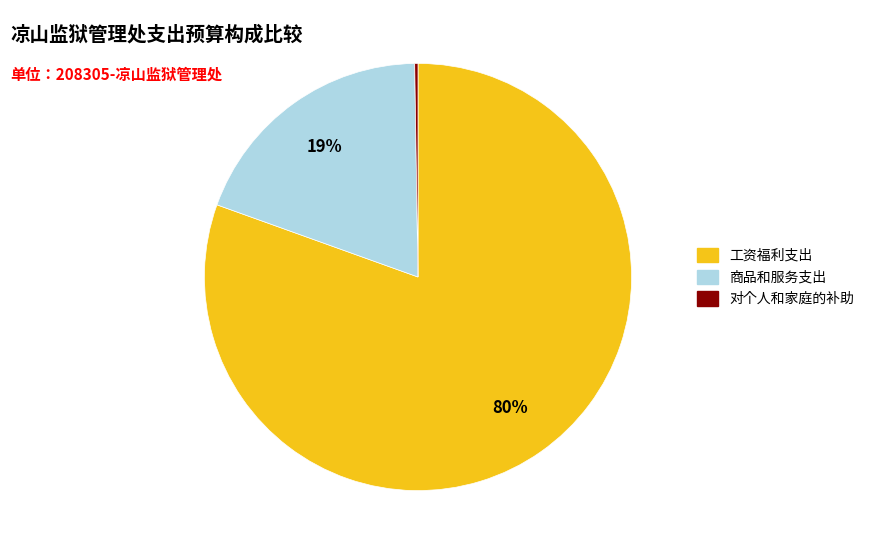

Which category has the biggest portion of the pie?

工资福利支出